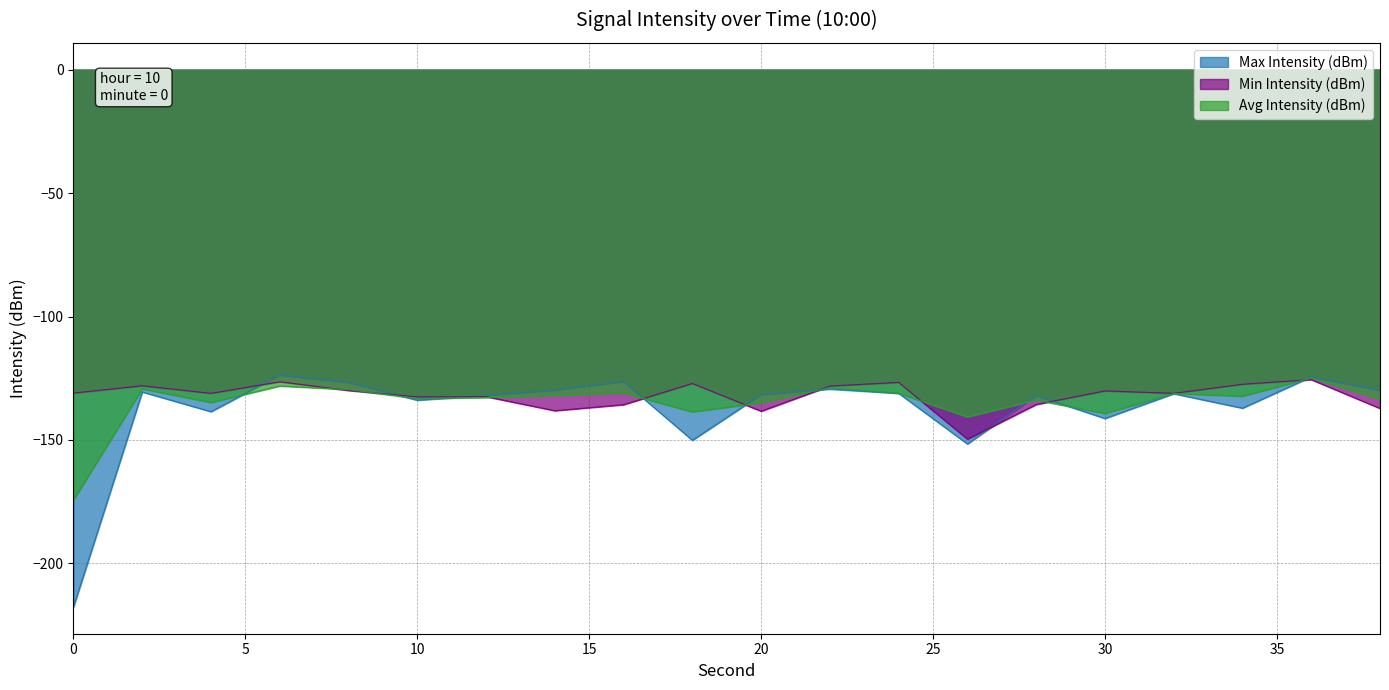

What is the difference between the second highest and minimum values in the Max Intensity (dBm) series?

93.2